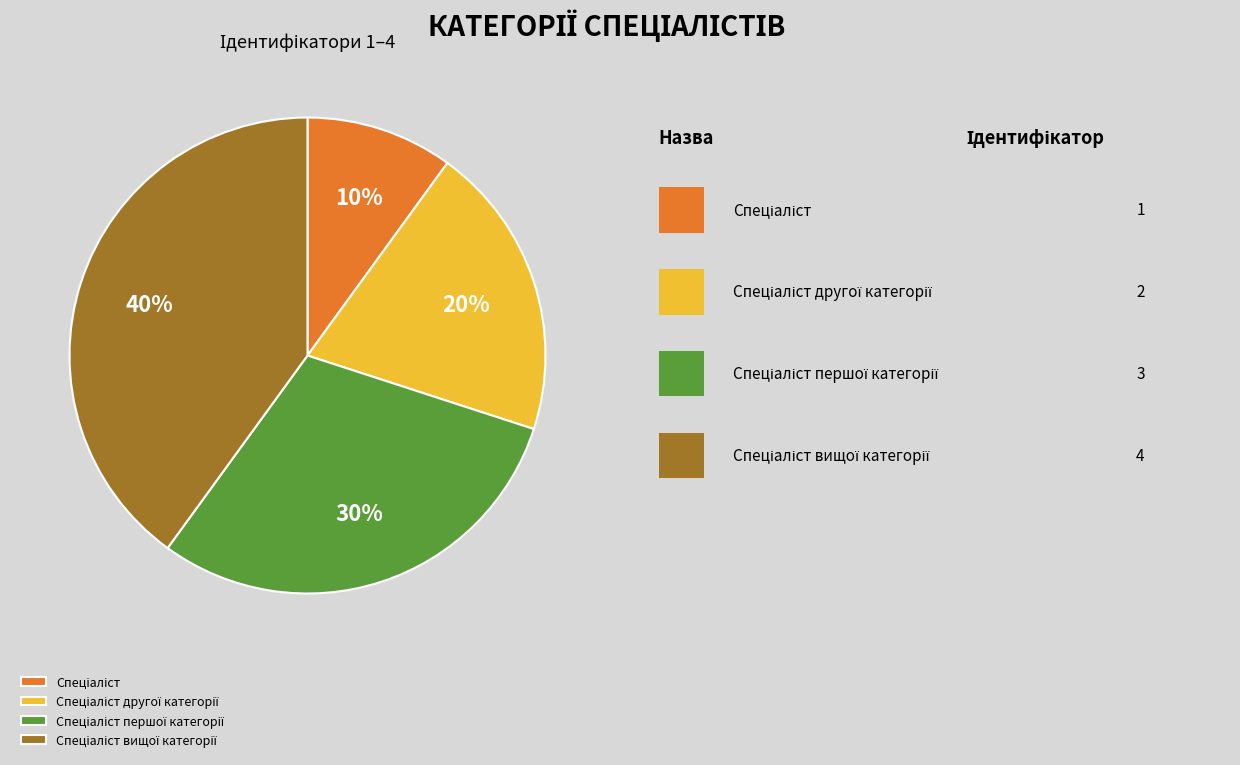

Does any single category account for the majority?

No